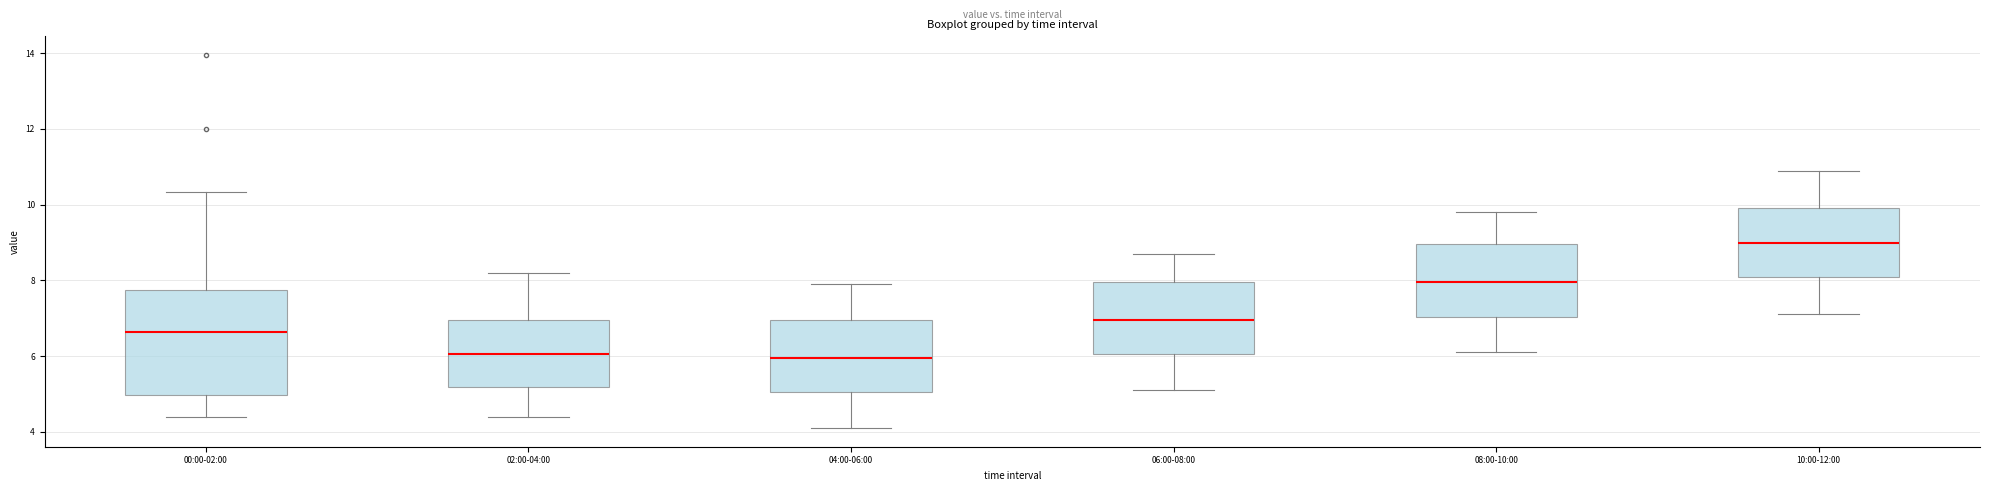

Where does the lower whisker of the box for 06:00-08:00 end on the y-axis? The values are not printed on the chart, so give them approximately, as read against the axis.

5.2